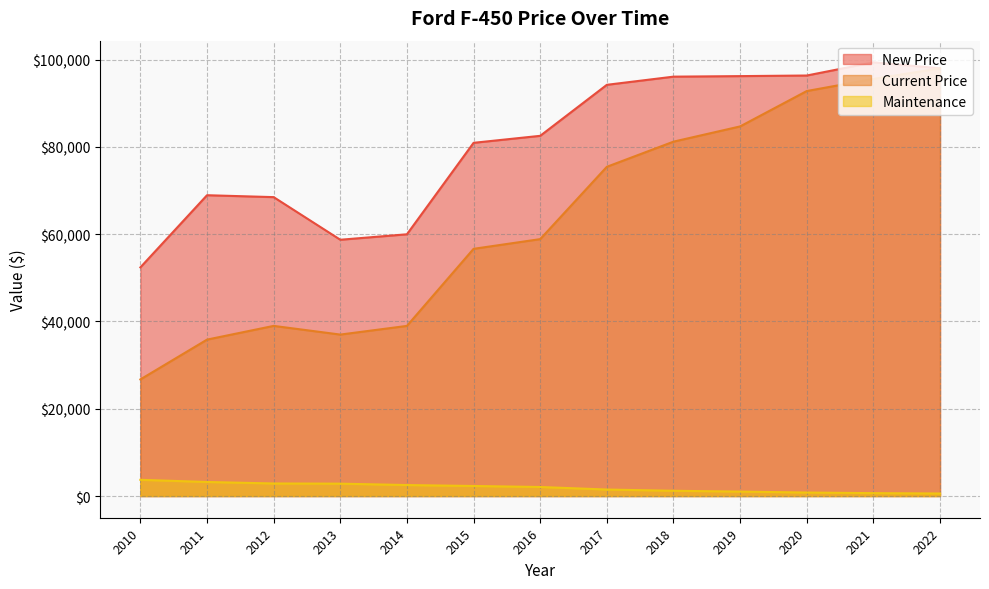

The value of New Price at 2012 is 26615. True or false?

False